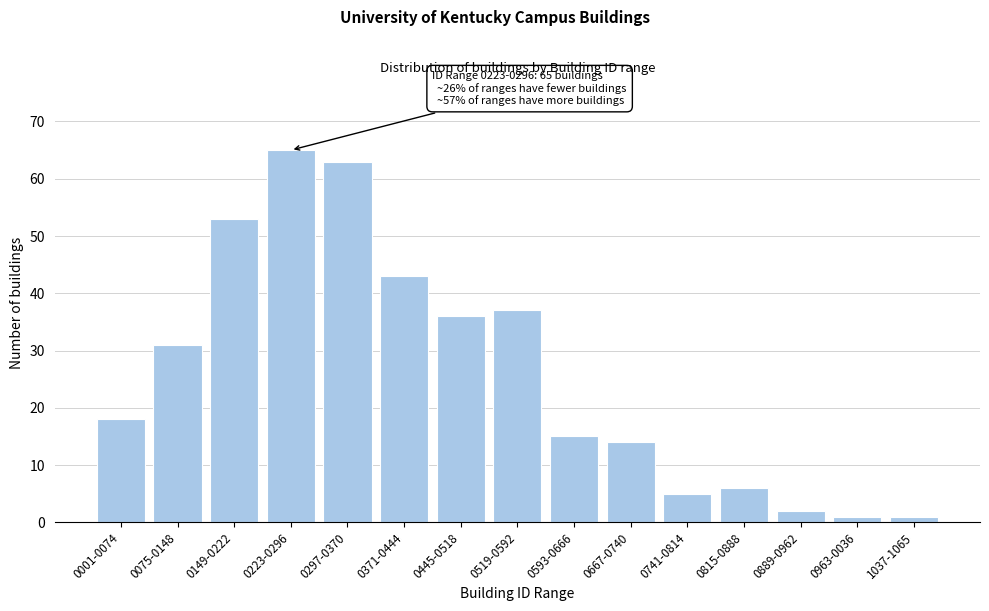

Reading left to right, what are all the values shown in this chart?

18	31	53	65	63	43	36	37	15	14	5	6	2	1	1